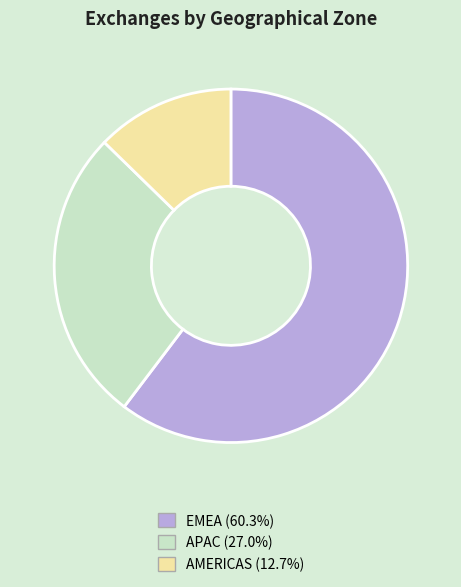

Count the number of slices in the pie.

3